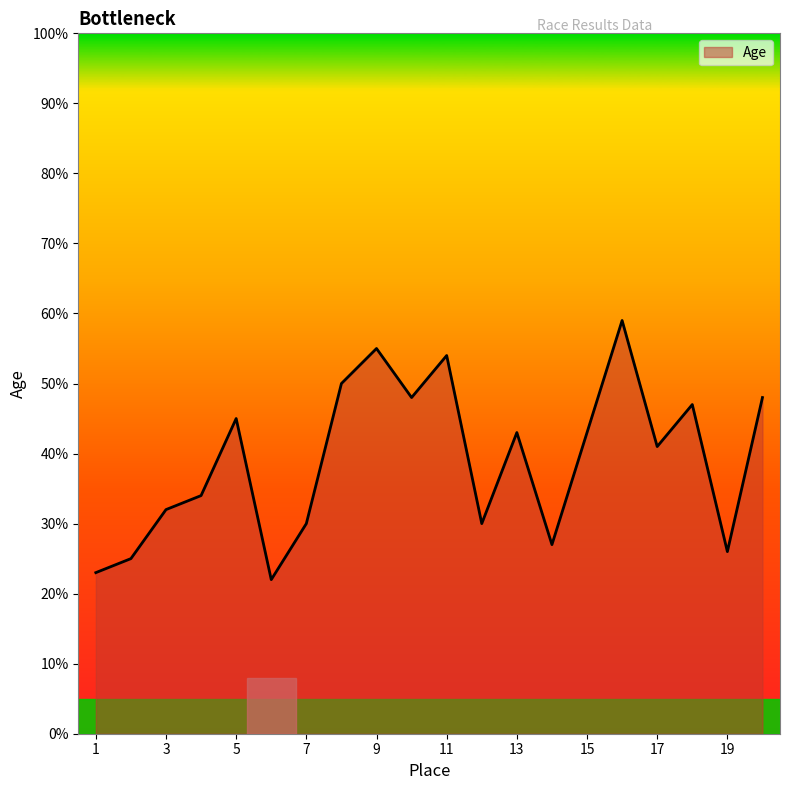

What is the maximum value shown in the chart?

59